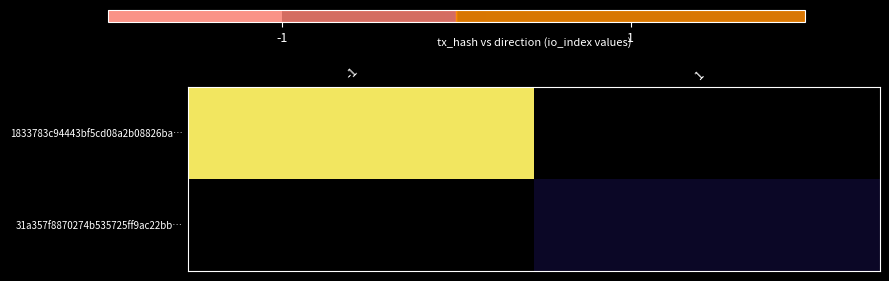

What is the maximum value shown in the chart?

28.0